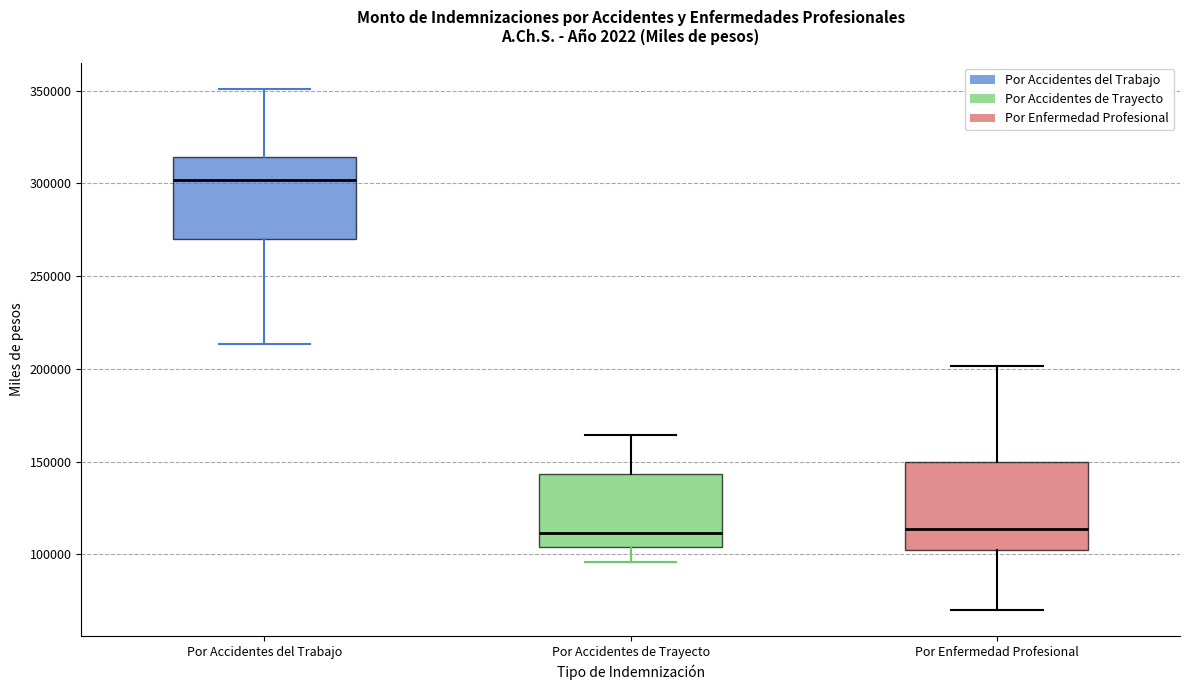

Which box's median line is the highest?

Por Accidentes del Trabajo